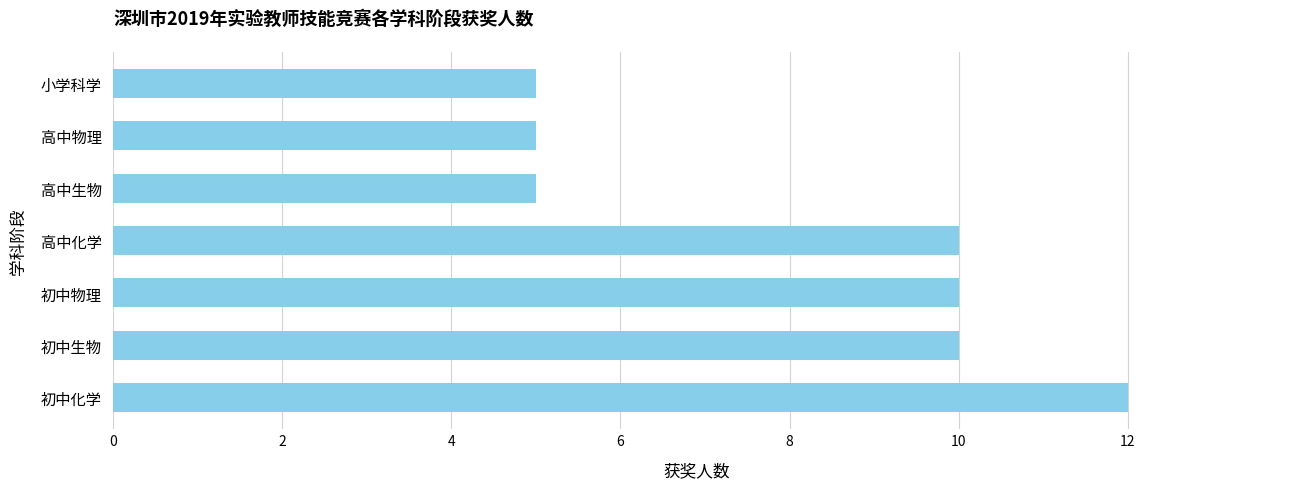

Does the chart contain stacked bars?

No